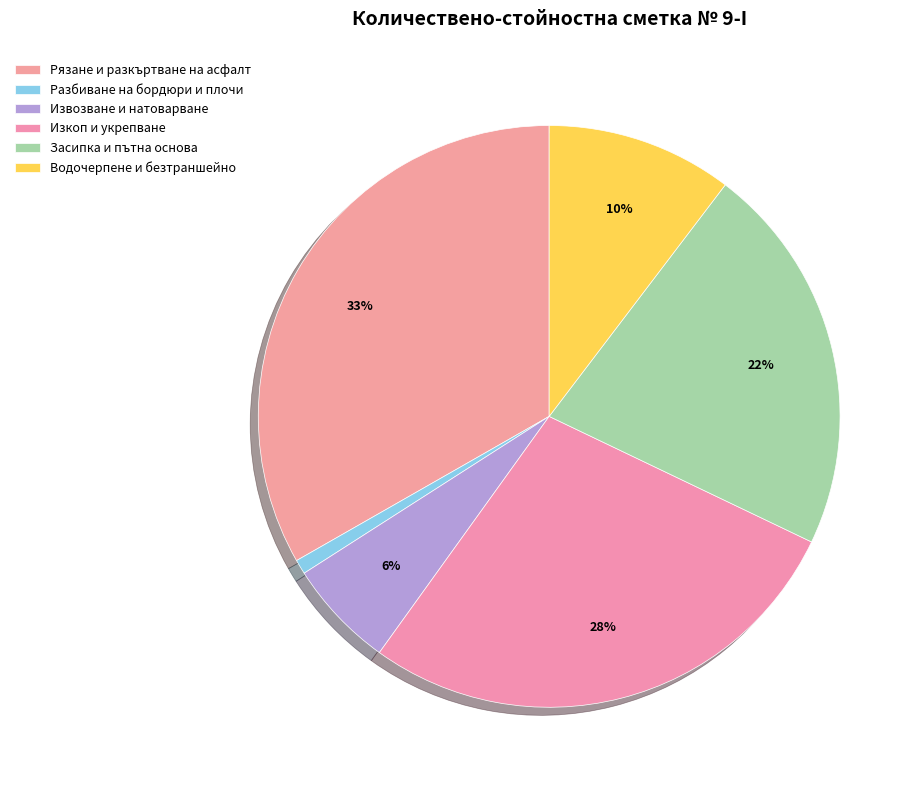

Is there any slice that represents more than half of the pie?

No